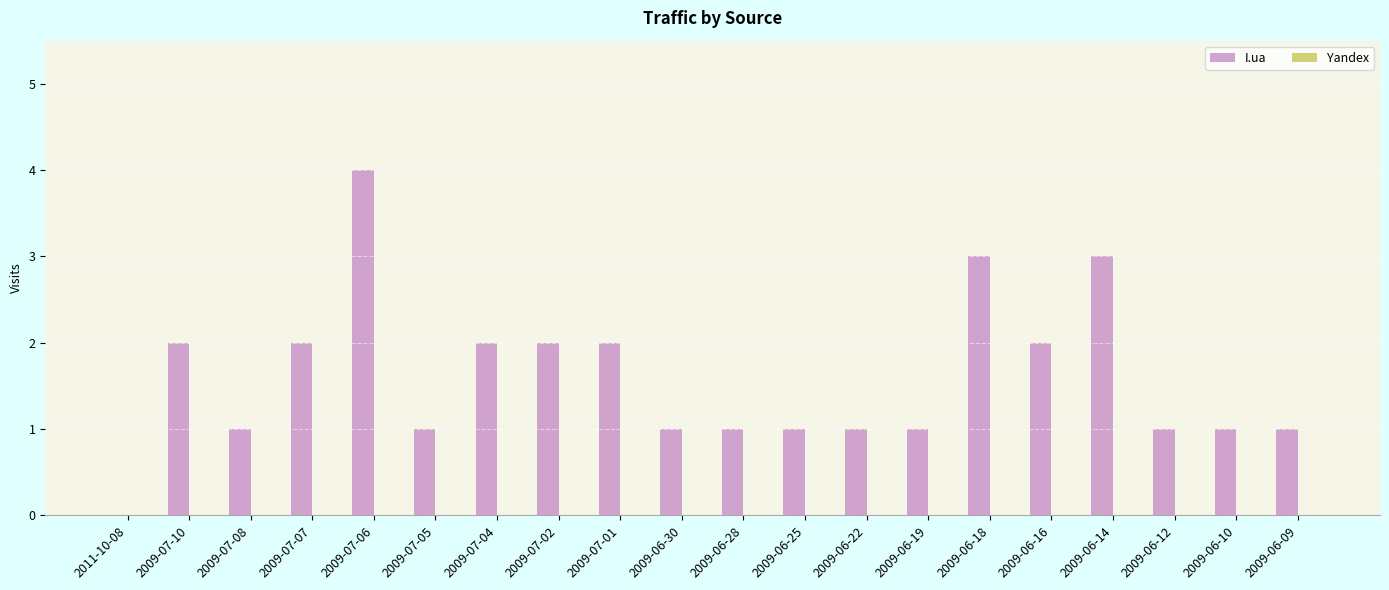

What is the change in value from 2009-07-05 to 2009-07-04?

+1